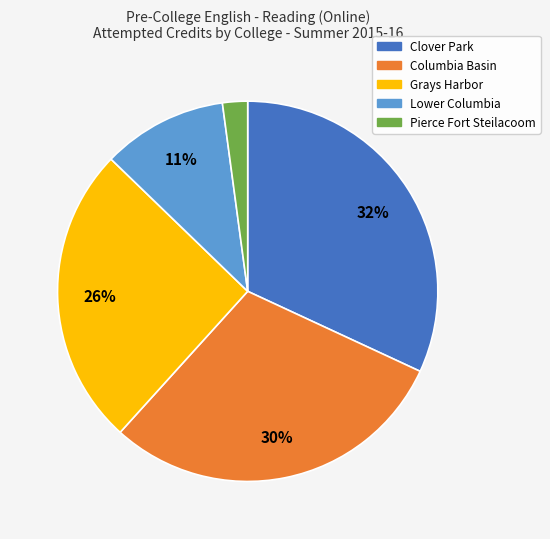

To the nearest percent, what portion does Clover Park represent?

32%